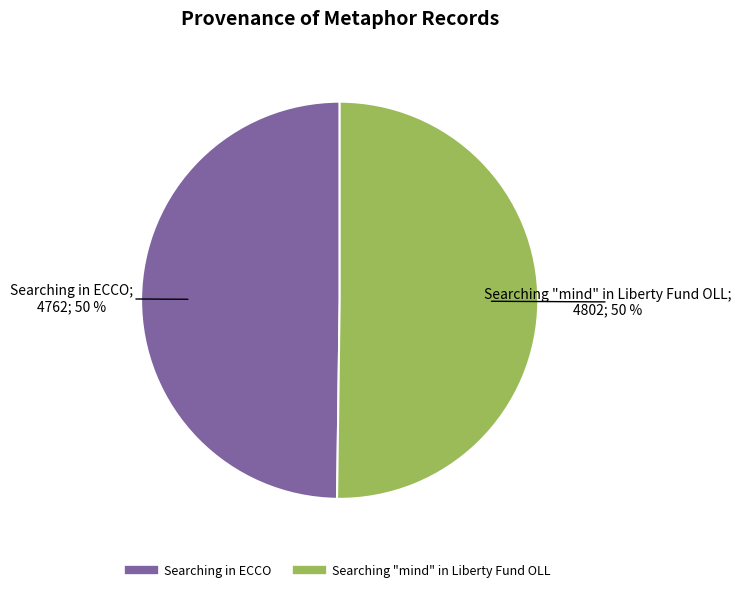

The Searching "mind" in Liberty Fund OLL slice represents 50% of the pie. True or false?

True